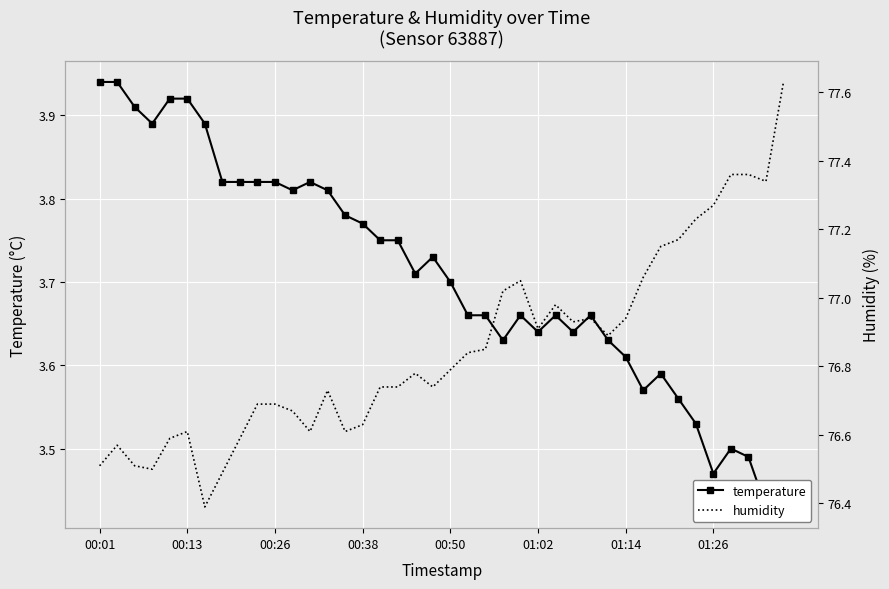

True or false: humidity and temperature cross at least once.

False